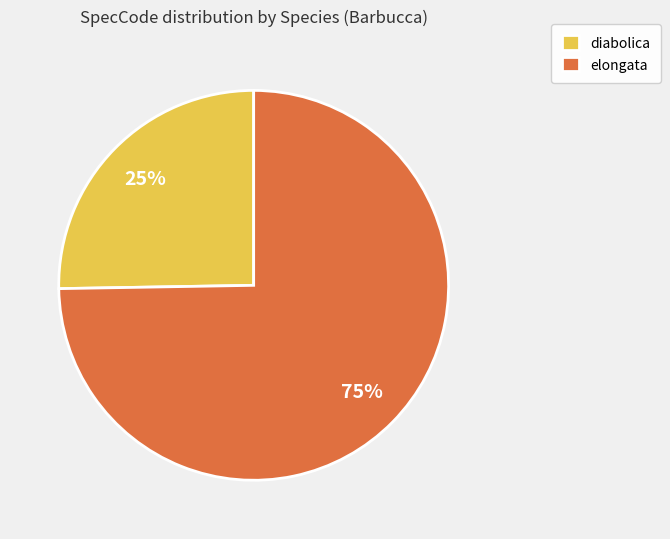

Approximately how many times larger is the value at diabolica compared to elongata?

0.3